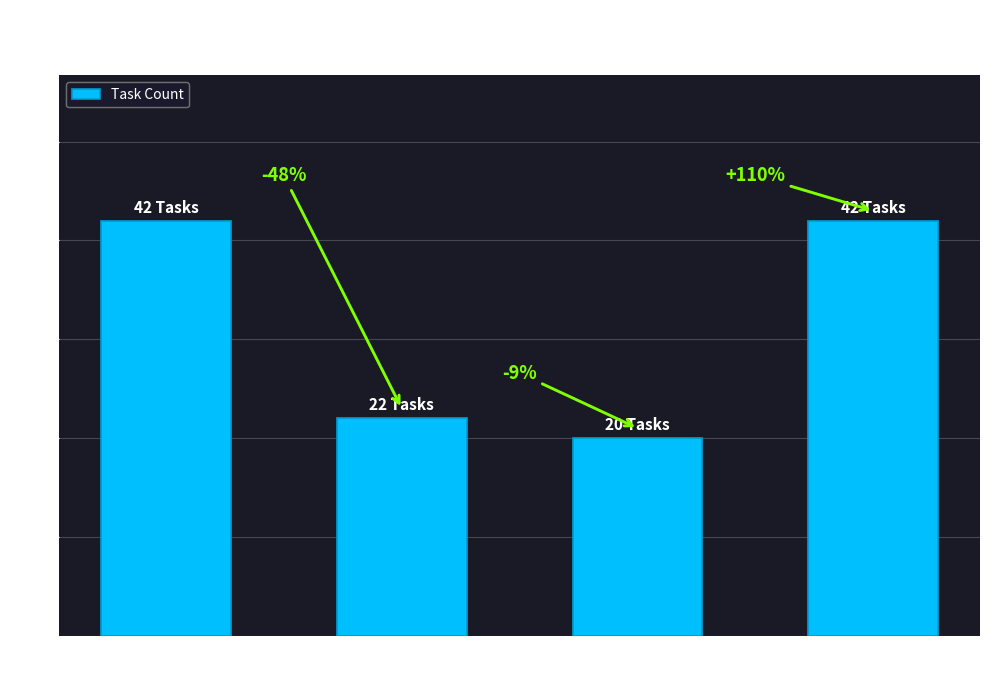

Approximately how many times larger is the value at WEEKLY
Tasks compared to MONTHLY
Tasks?

1.1